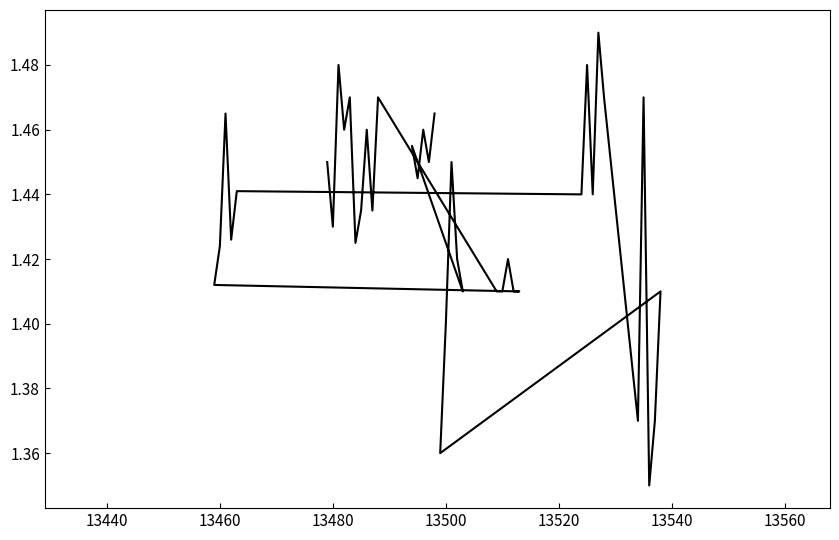

Reading right to left, list all the values displayed in this chart.

1.5	1.4	1.5	1.4	1.5	1.4	1.4	1.4	1.4	1.4	1.4	1.4	1.4	1.5	1.4	1.5	1.5	1.4	1.5	1.4	1.4	1.4	1.5	1.4	1.4	1.4	1.4	1.4	1.4	1.4	1.5	1.4	1.5	1.4	1.4	1.5	1.5	1.5	1.4	1.4